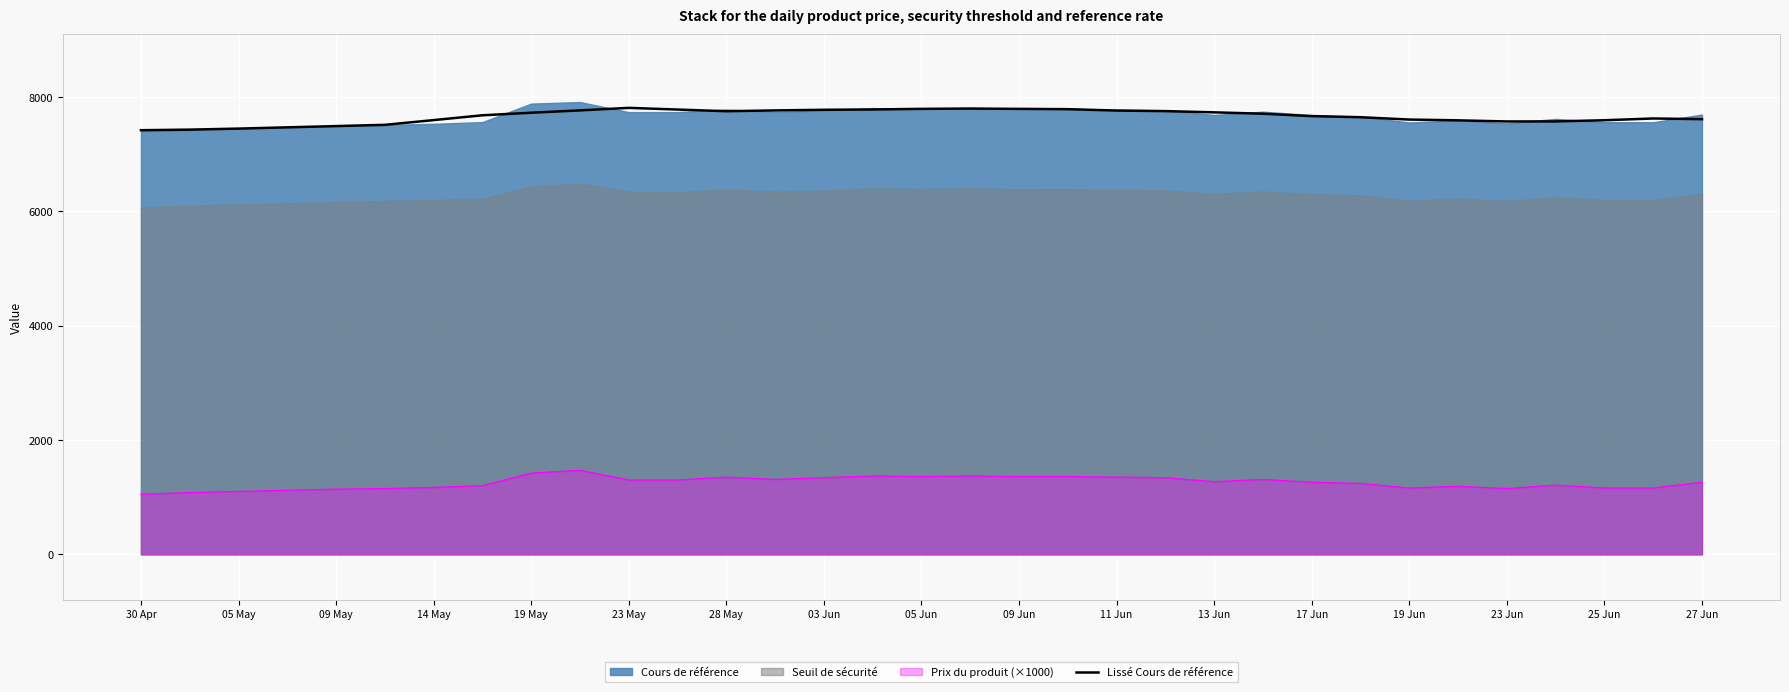

How many lines are shown in the chart?

1